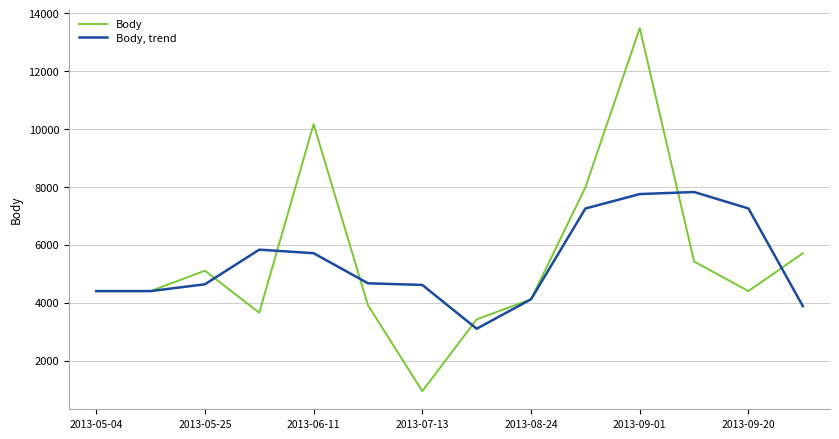

Rank the series by their average value, from lowest to highest.

Body, trend, Body